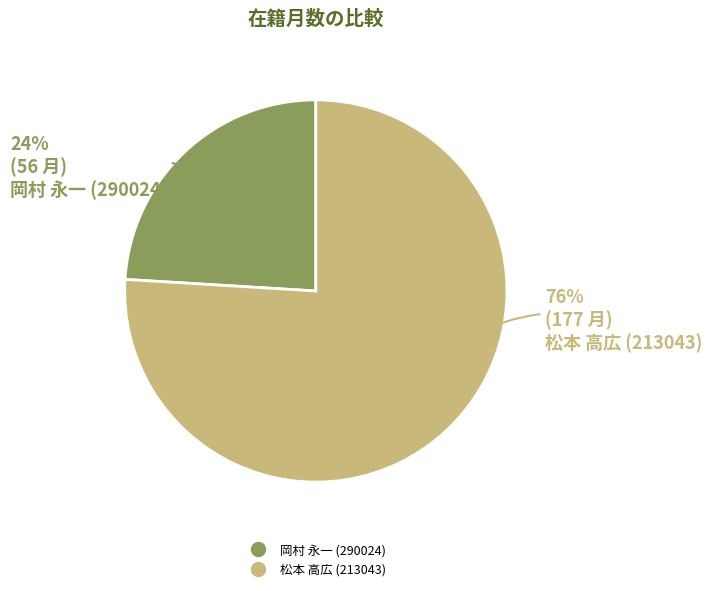

Is the sum of 松本 高広 (213043) and 岡村 永一 (290024) greater than half?

Yes